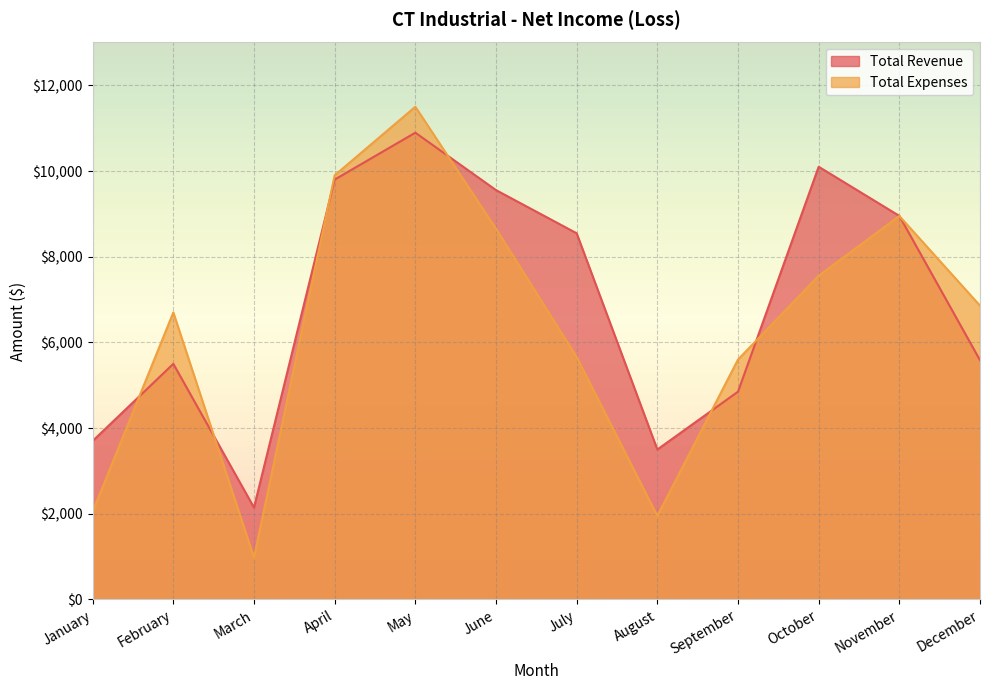

What is the sum of the Total Revenue values at January and April?

13500